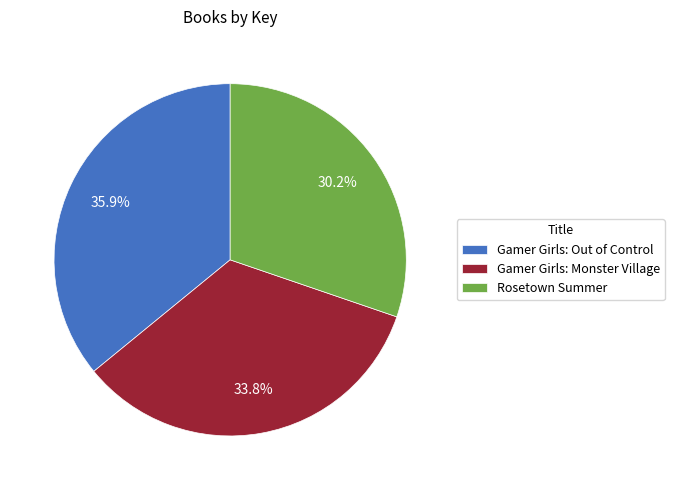

What portion of the pie excludes Gamer Girls: Out of Control?

64.1%